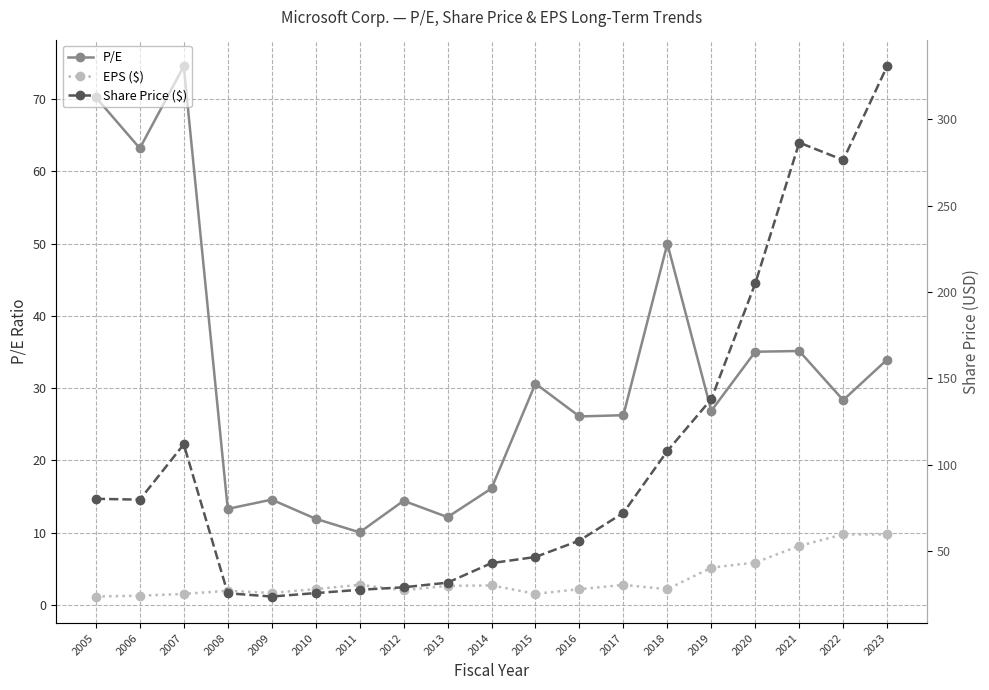

Is the value of EPS ($) at 2010 greater than the value of P/E at 2016?

No